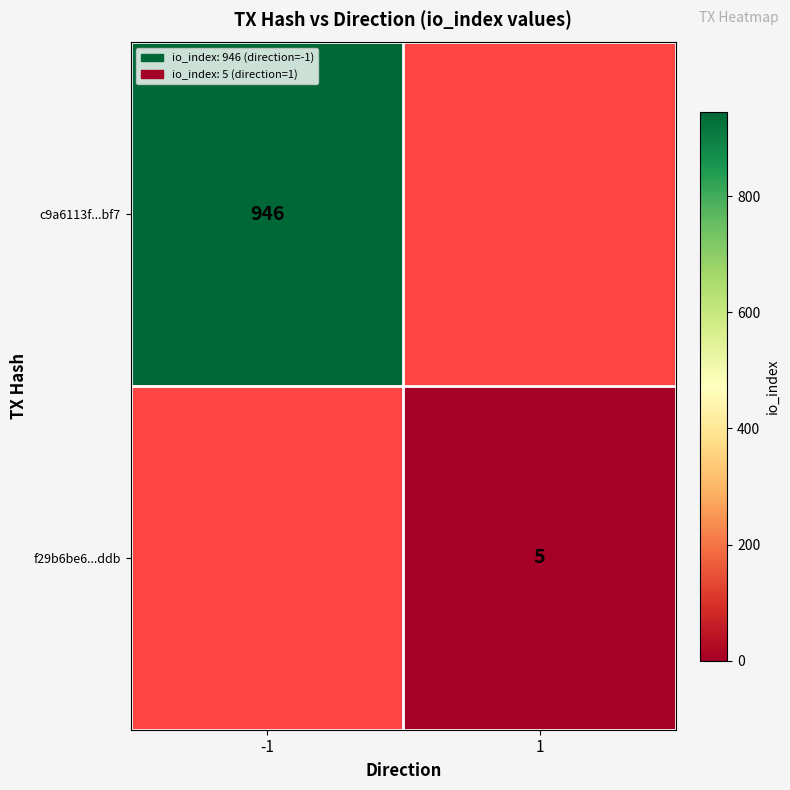

Is the value of c9a6113f...bf7 at -1 greater than the value of f29b6be6...ddb at 1?

Yes